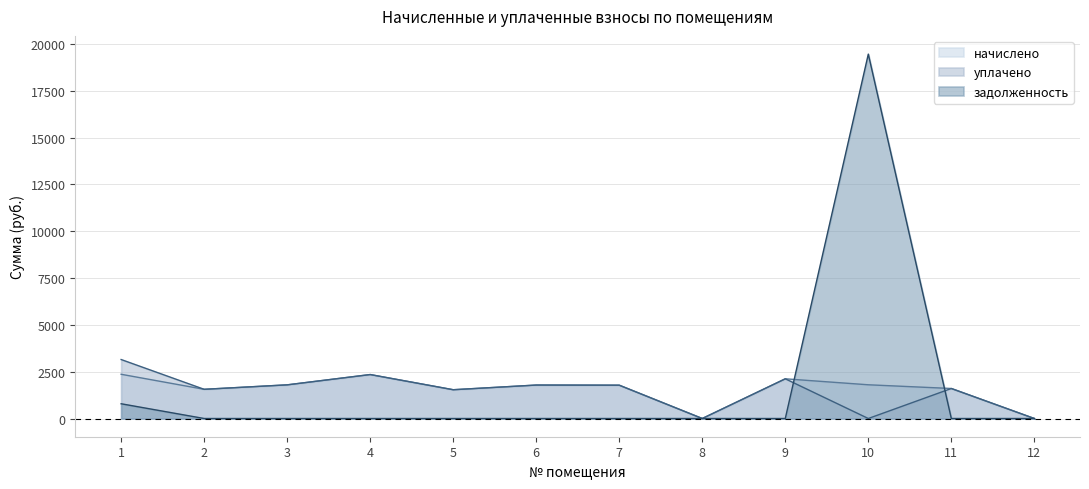

What is the average value of the уплачено series?

1472.4